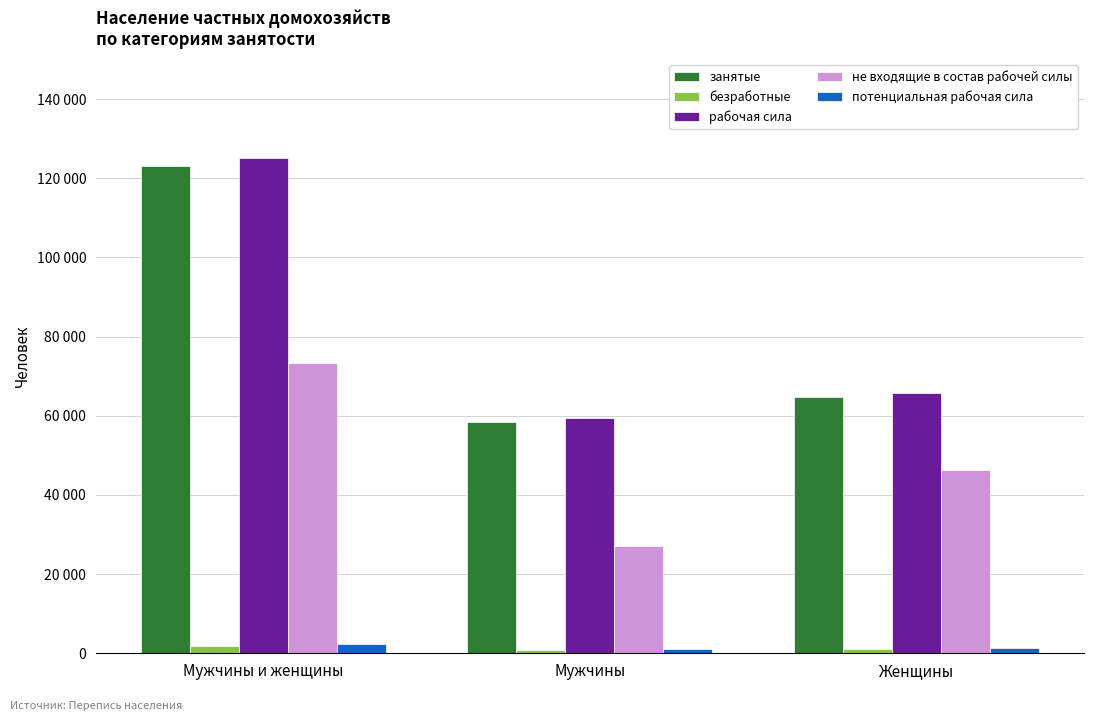

True or false: безработные has a value of 997 at Женщины.

True